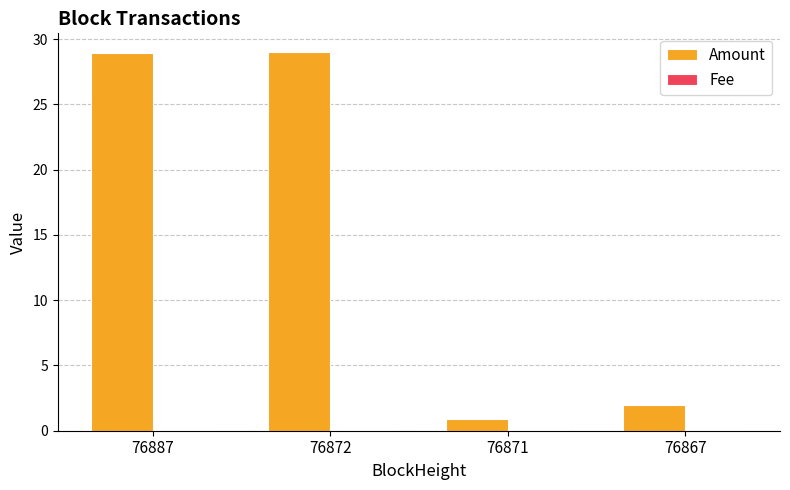

Which series has the largest total across all categories?

Amount